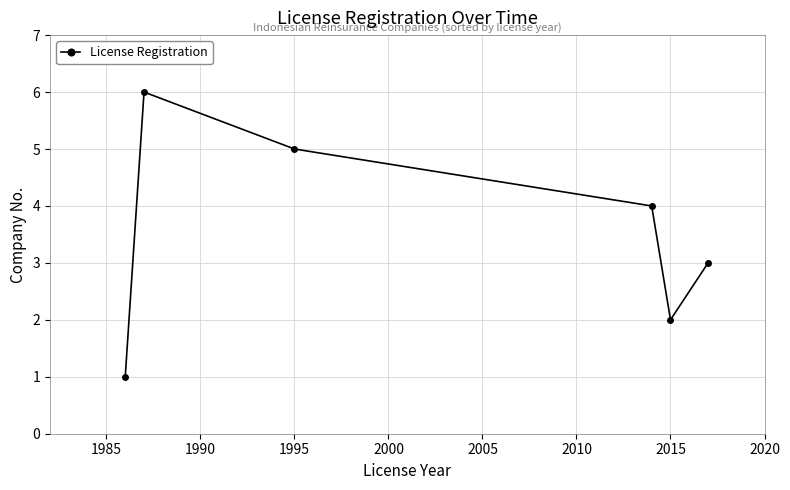

What is the difference between the maximum and minimum values?

5